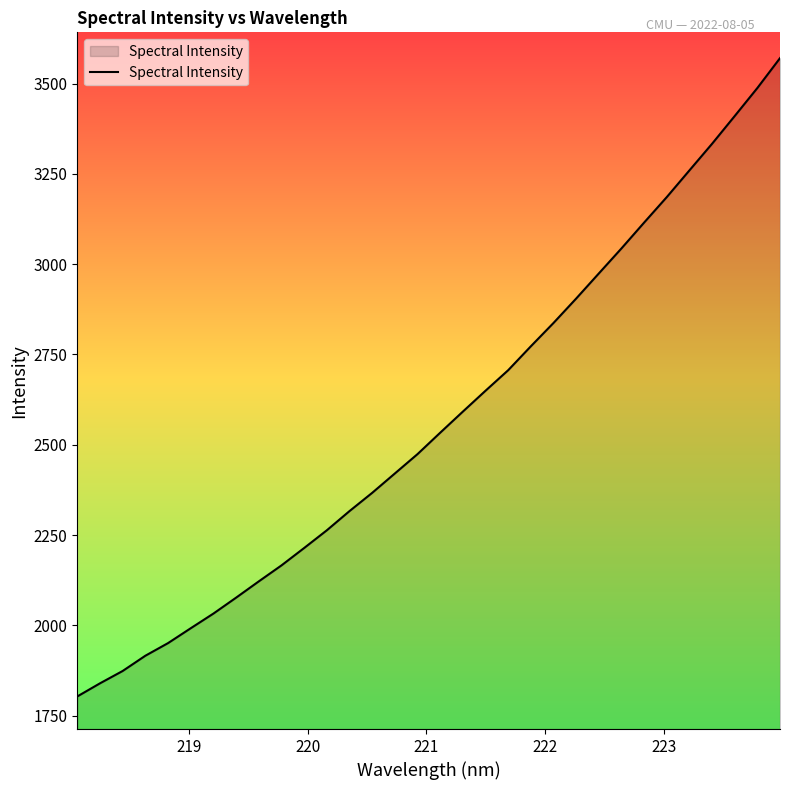

What is the smallest value displayed?

1803.5